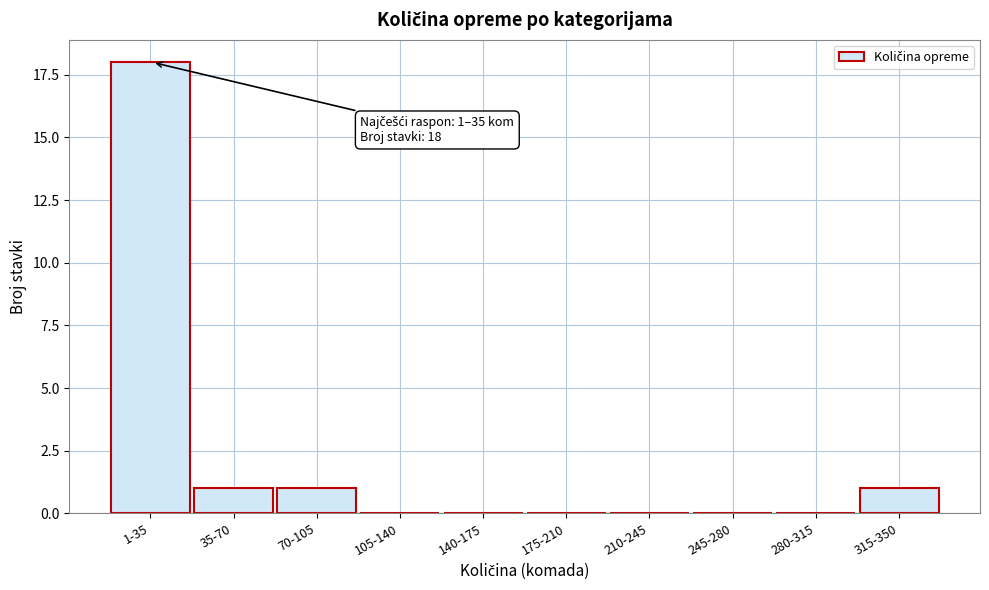

Reading left to right, what are all the values shown in this chart?

1-35=18	35-70=1	70-105=1	105-140=0	140-175=0	175-210=0	210-245=0	245-280=0	280-315=0	315-350=1